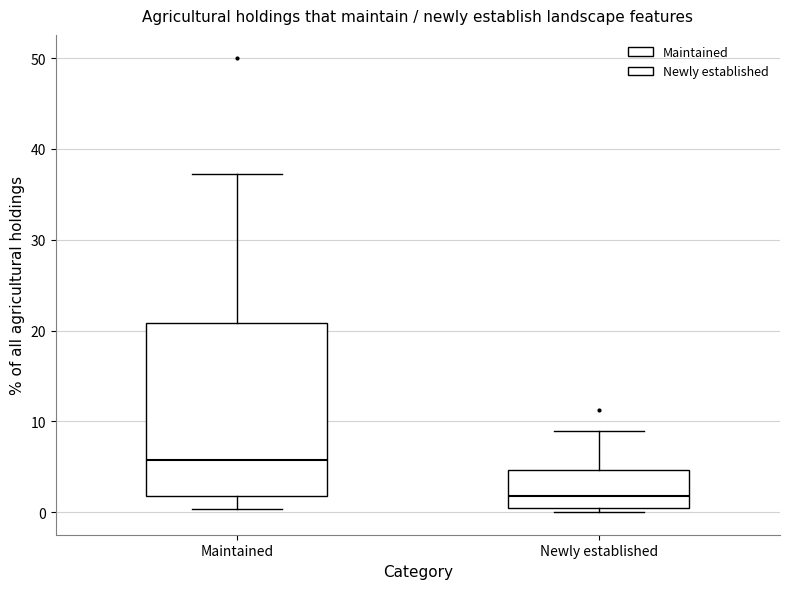

Which box has the highest median line?

Maintained